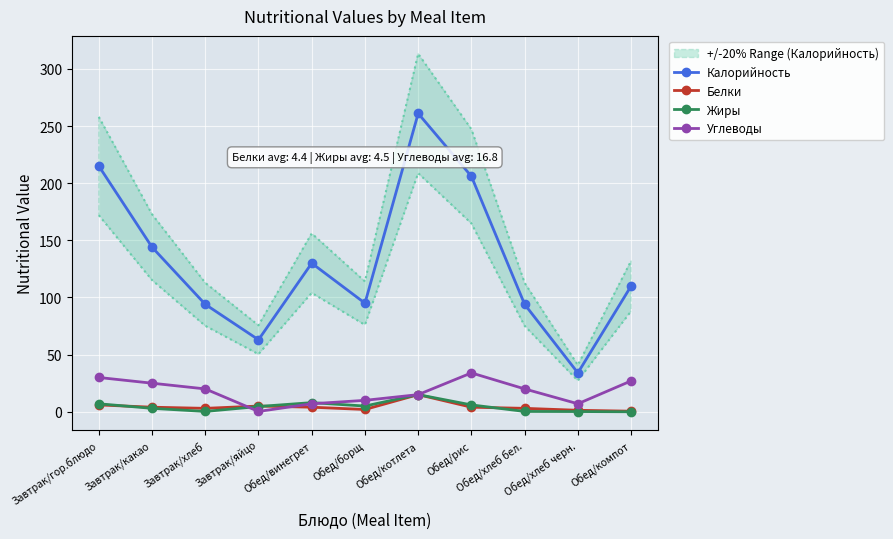

What is the lowest value of the Углеводы series?

0.3